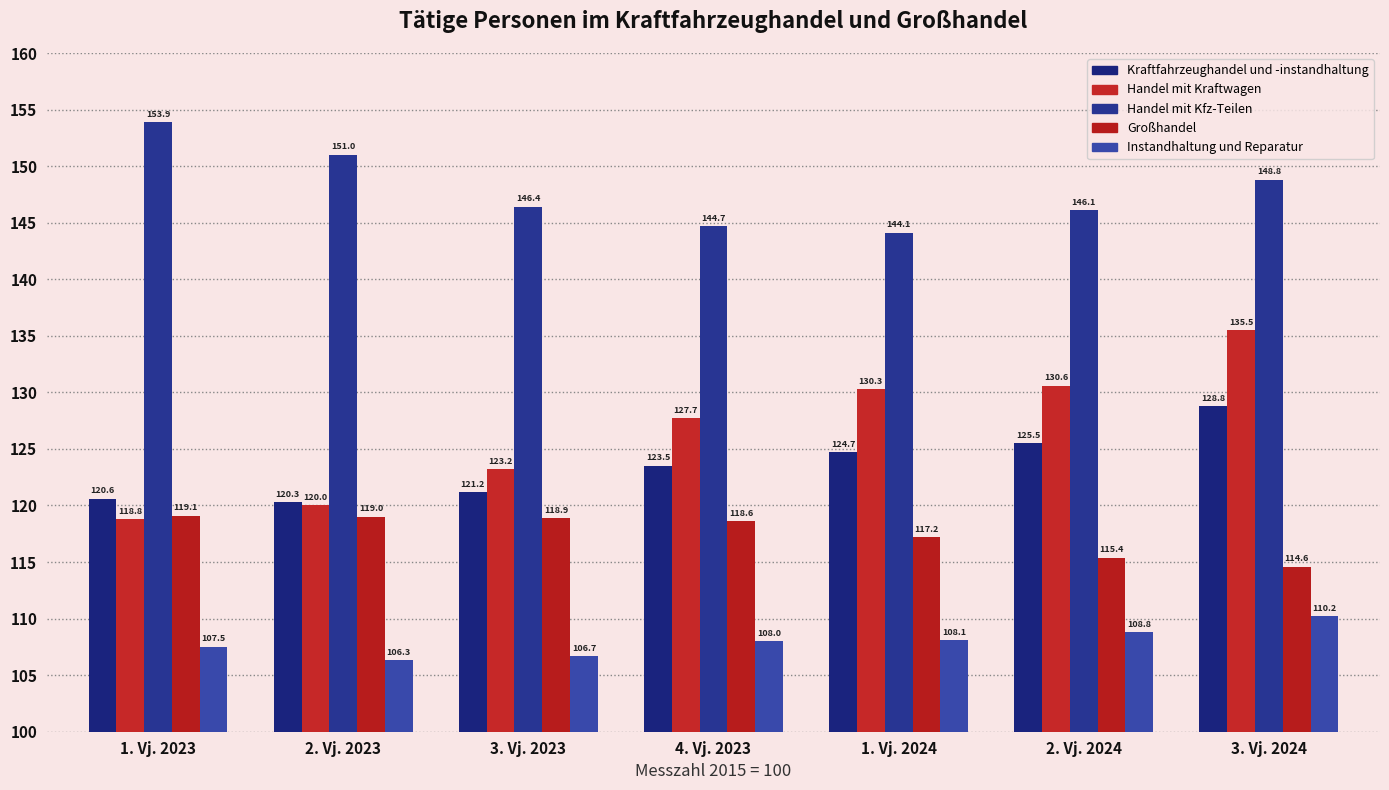

What is the difference between the Großhandel values at 3. Vj. 2023 and 1. Vj. 2024?

1.7